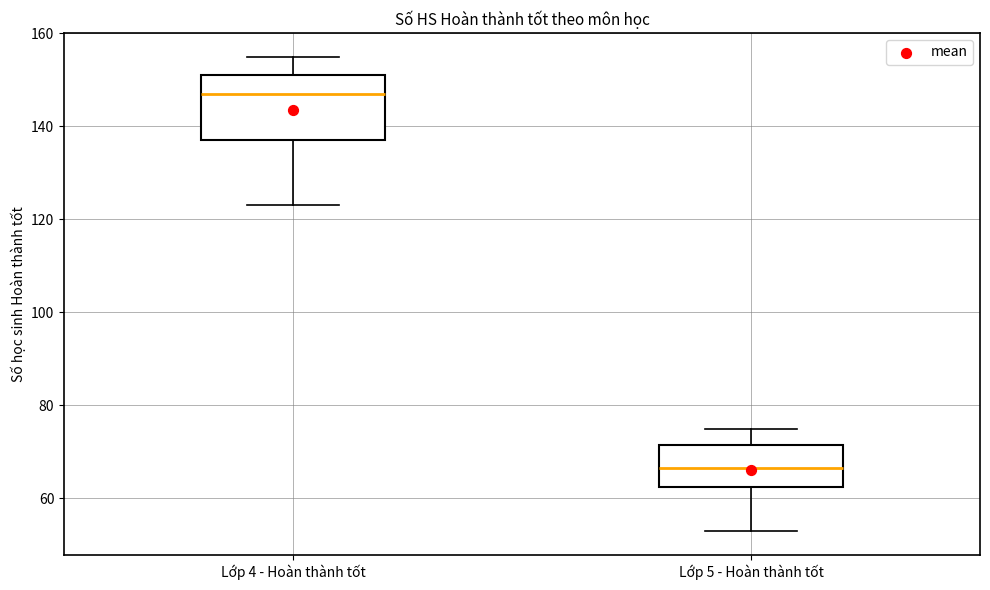

Which box is the tallest, from its lower edge to its upper edge?

Lớp 4 - Hoàn thành tốt